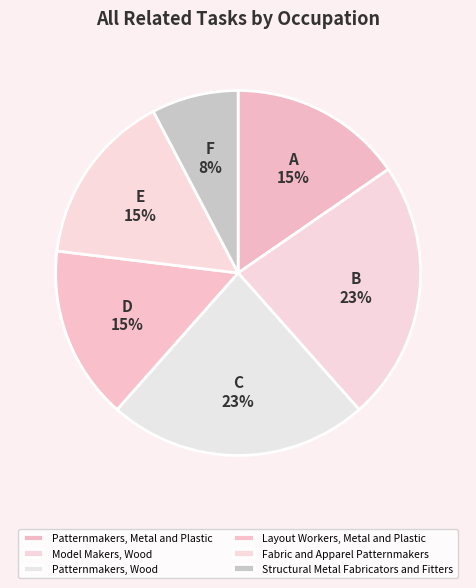

How many segments does this pie chart have?

6